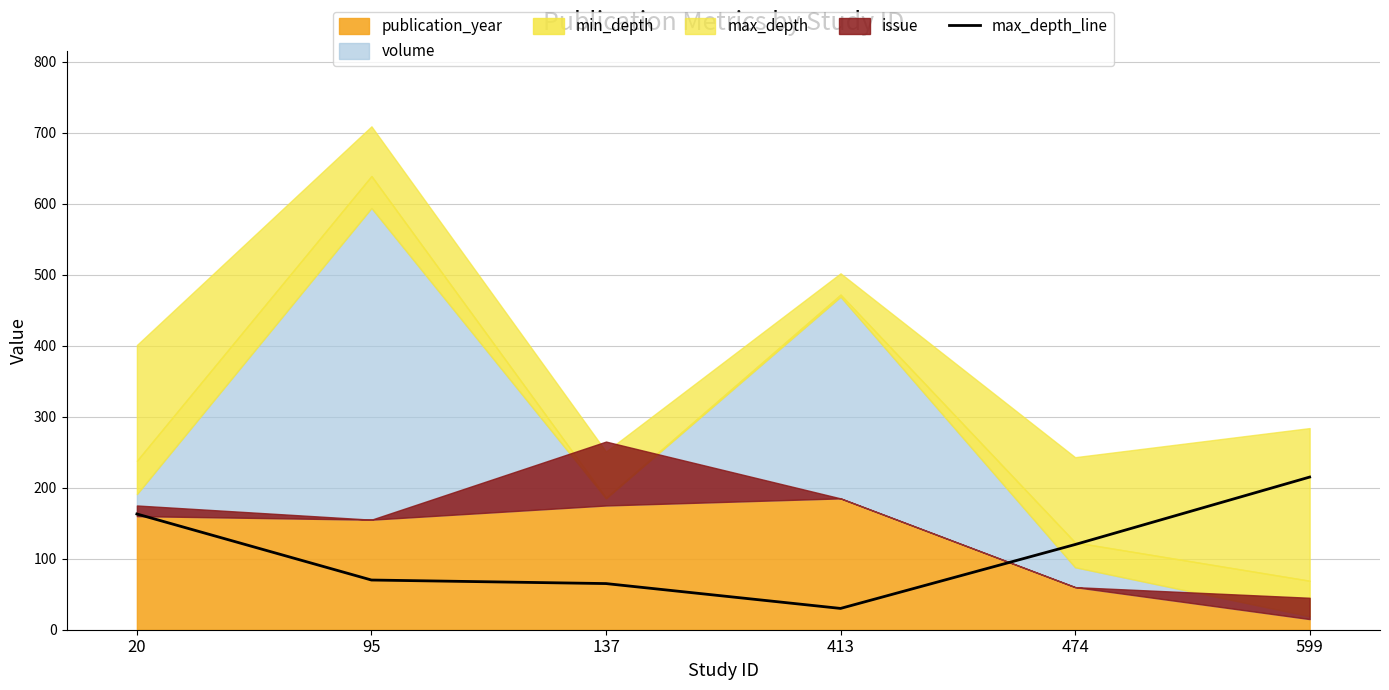

The value of max_depth_line at 474 is 52. True or false?

False